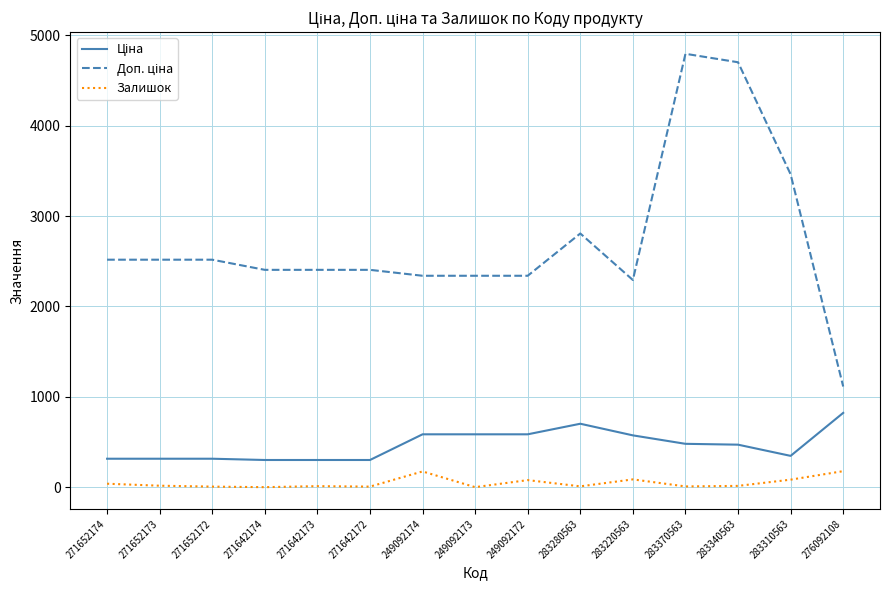

What is the average value of the Залишок series?

47.1